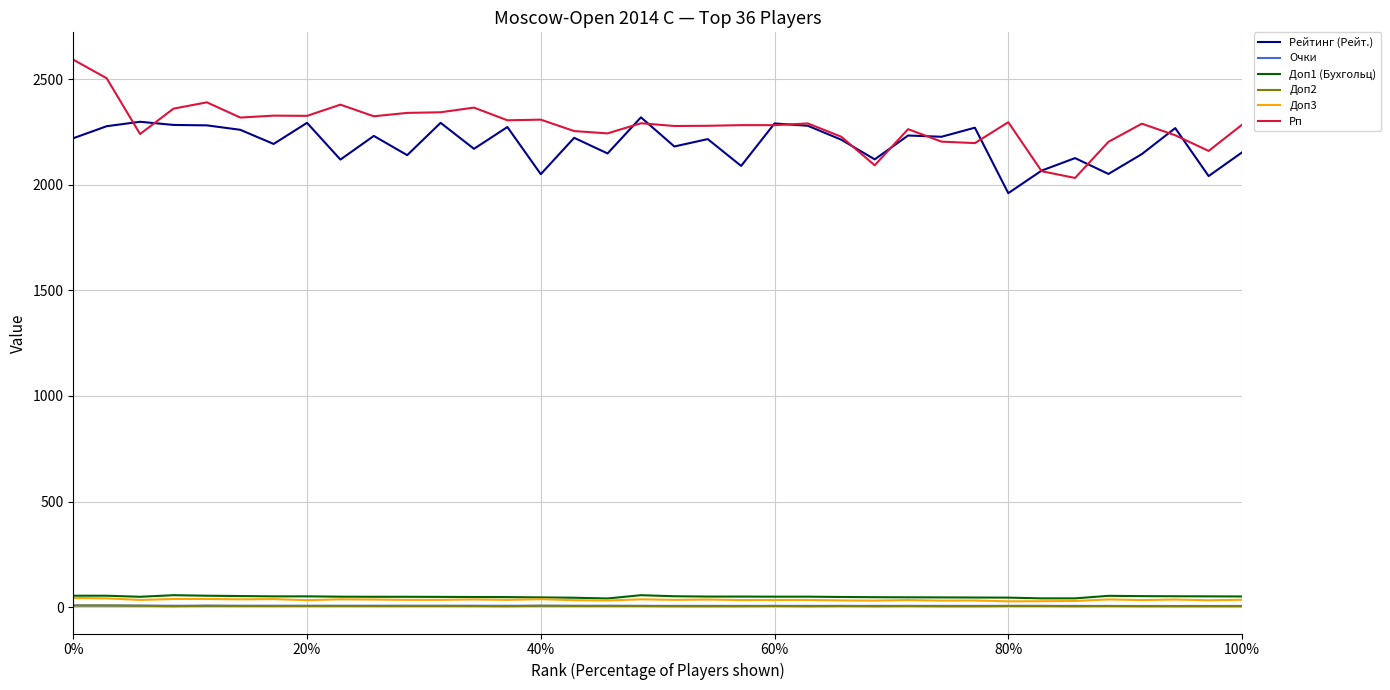

True or false: Очки and Доп1 (Бухгольц) cross at least once.

False